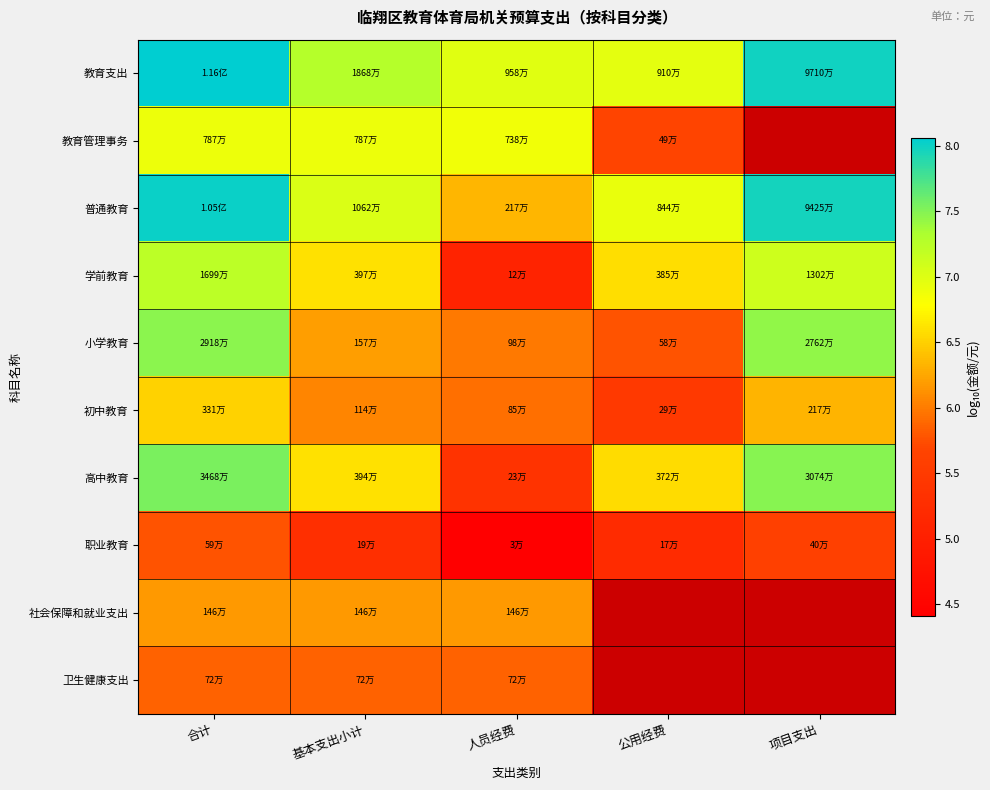

The value of 普通教育 at 项目支出 is 8.0. True or false?

True